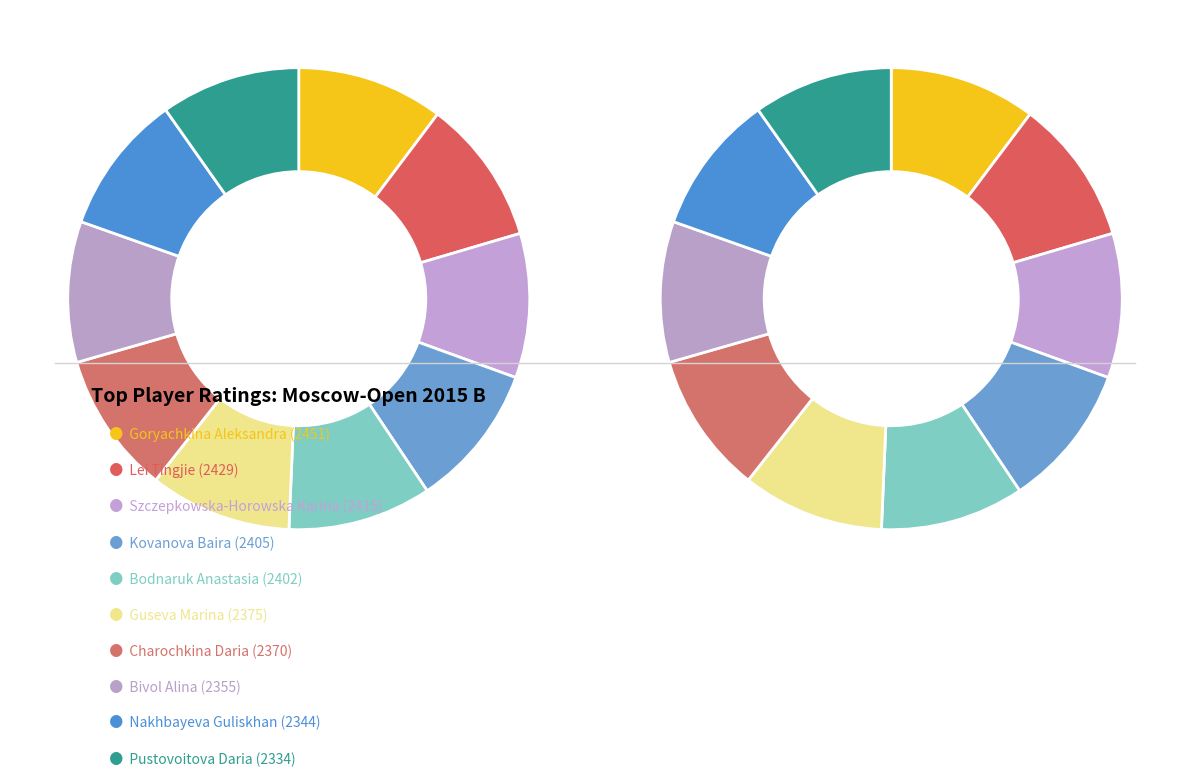

Does 2451 represent more than half of the total?

No